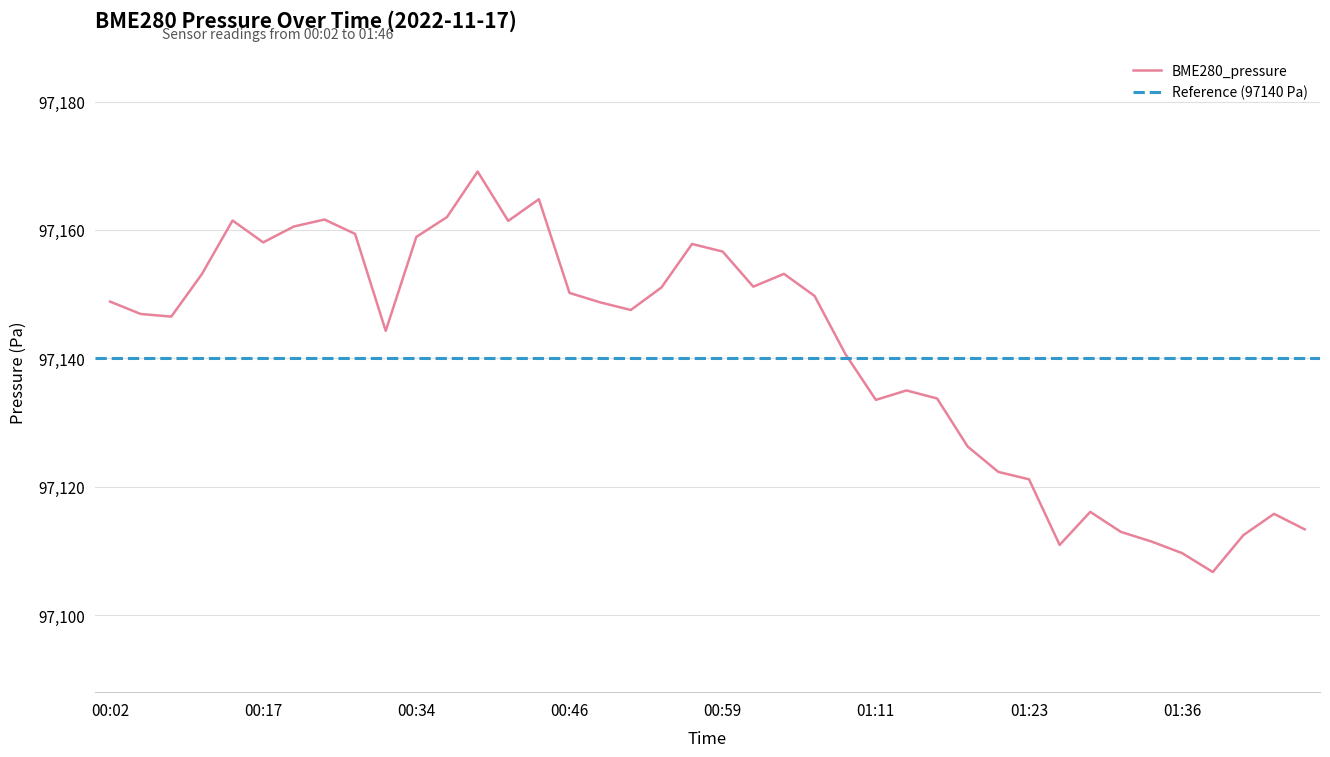

The chart shows a value of 97153.1 at 00:09. True or false?

True